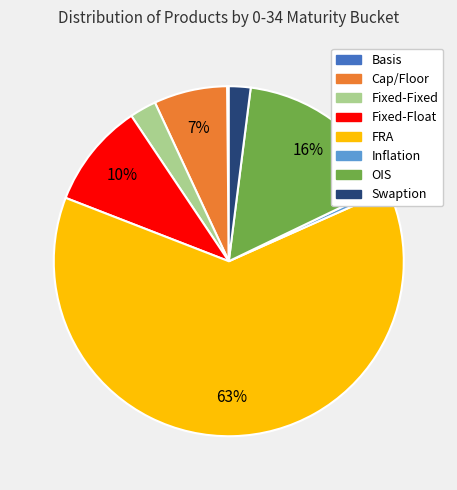

To the nearest percent, what is the combined percentage of Swaption and Fixed-Fixed?

4%